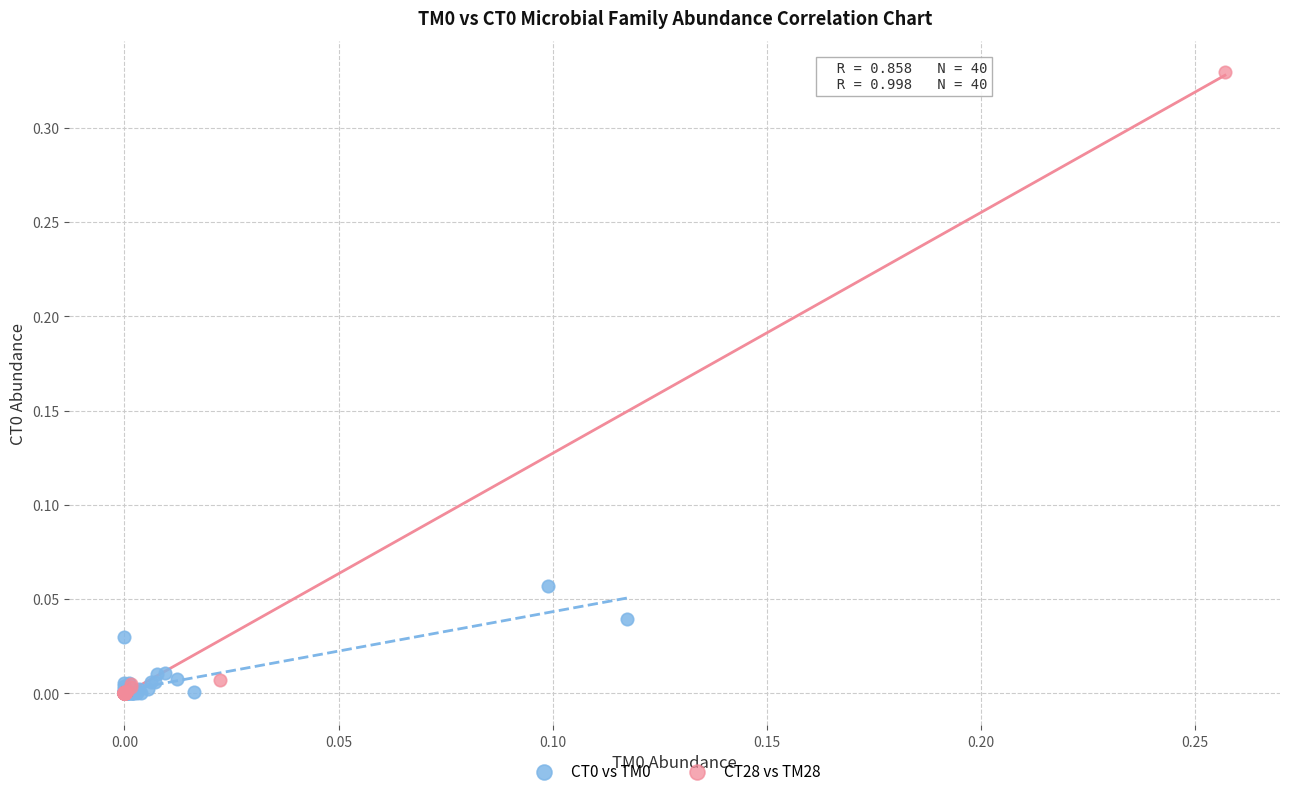

Which series has the largest Y range (max minus min)?

CT28 vs TM28